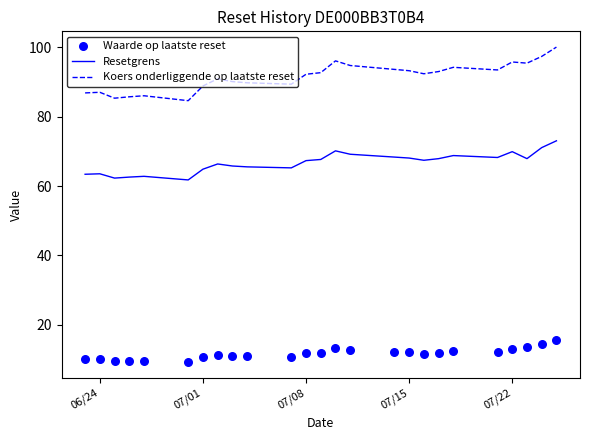

True or false: Resetgrens and Koers onderliggende op laatste reset cross at least once.

False